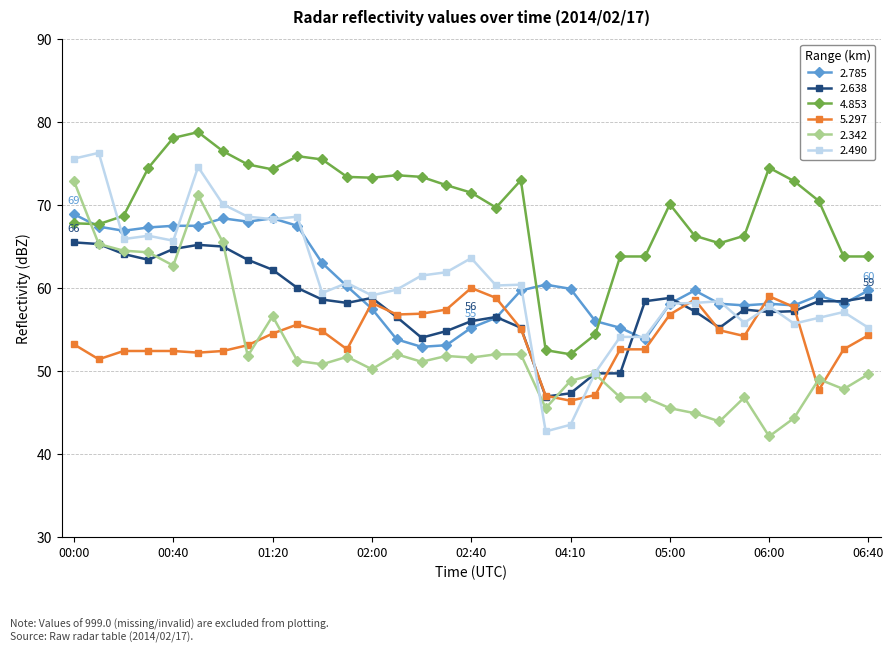

Which series ends up on top after the final intersection of 2.342 and 5.297?

5.297